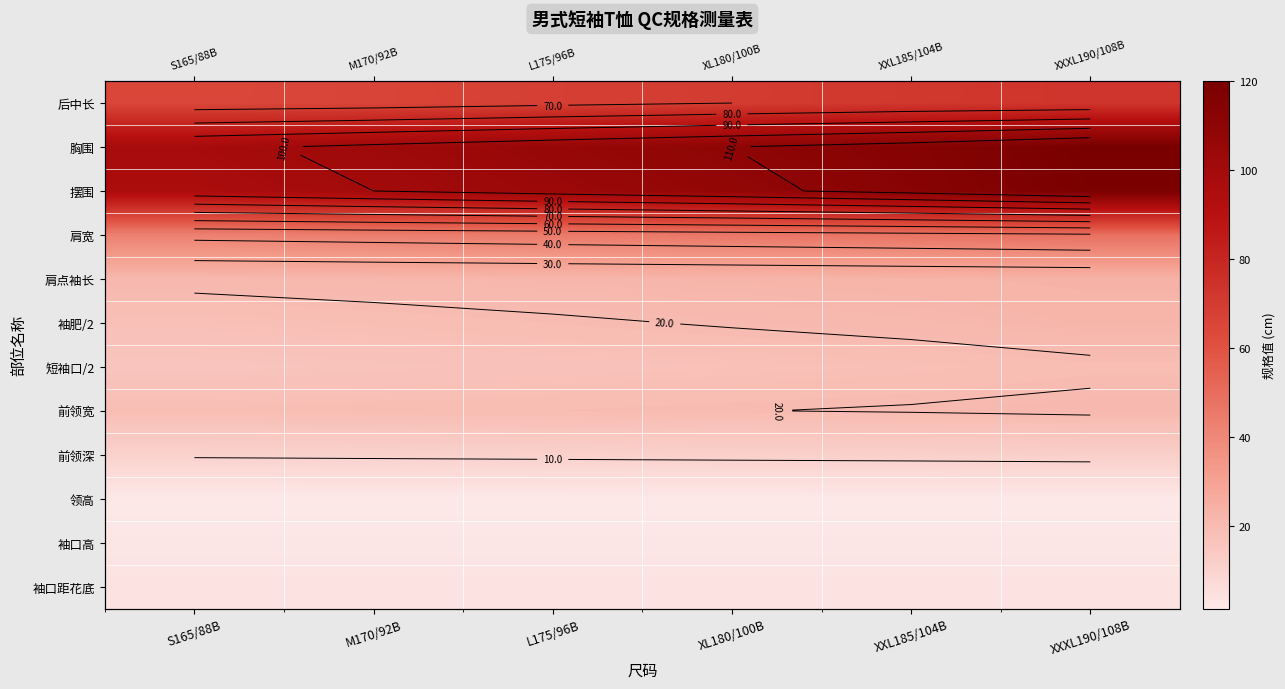

Which has a higher value, L175/96B or XXXL190/108B?

XXXL190/108B